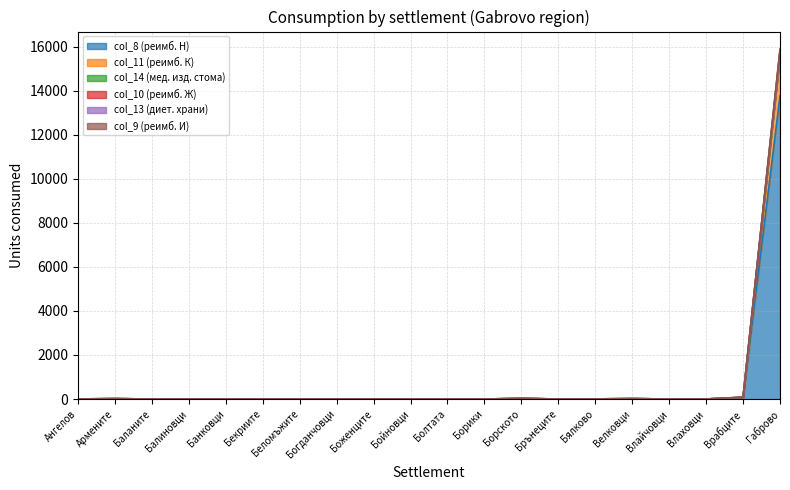

Reading right to left, transcribe all the data shown in this chart.

col_8 (реимб. Н): Габрово=13762	Врабците=75	Влаховци=3	Влайчовци=1	Велковци=19	Бялково=6	Брънеците=1	Борското=25	Борики=1	Болтата=1	Бойновци=3	Боженците=6	Богданчовци=3	Беломъжите=2	Бекриите=2	Банковци=3	Балиновци=4	Баланите=2	Армените=17	Ангелов=5
col_11 (реимб. К): Габрово=15694	Врабците=81	Влаховци=3	Влайчовци=1	Велковци=20	Бялково=7	Брънеците=1	Борското=31	Борики=1	Болтата=1	Бойновци=3	Боженците=6	Богданчовци=3	Беломъжите=3	Бекриите=2	Банковци=3	Балиновци=6	Баланите=2	Армените=19	Ангелов=5
col_14 (мед. изд. стома): Габрово=15891	Врабците=83	Влаховци=3	Влайчовци=1	Велковци=20	Бялково=7	Брънеците=1	Борското=31	Борики=1	Болтата=1	Бойновци=3	Боженците=7	Богданчовци=3	Беломъжите=3	Бекриите=2	Банковци=3	Балиновци=6	Баланите=2	Армените=20	Ангелов=5
col_10 (реимб. Ж): Габрово=15811	Врабците=83	Влаховци=3	Влайчовци=1	Велковци=20	Бялково=7	Брънеците=1	Борското=31	Борики=1	Болтата=1	Бойновци=3	Боженците=7	Богданчовци=3	Беломъжите=3	Бекриите=2	Банковци=3	Балиновци=6	Баланите=2	Армените=20	Ангелов=5
col_13 (диет. храни): Габрово=15595	Врабците=81	Влаховци=3	Влайчовци=1	Велковци=20	Бялково=7	Брънеците=1	Борското=31	Борики=1	Болтата=1	Бойновци=3	Боженците=6	Богданчовци=3	Беломъжите=2	Бекриите=2	Банковци=3	Балиновци=5	Баланите=2	Армените=18	Ангелов=5
col_9 (реимб. И): Габрово=15830	Врабците=83	Влаховци=3	Влайчовци=1	Велковци=20	Бялково=7	Брънеците=1	Борското=31	Борики=1	Болтата=1	Бойновци=3	Боженците=7	Богданчовци=3	Беломъжите=3	Бекриите=2	Банковци=3	Балиновци=6	Баланите=2	Армените=20	Ангелов=5